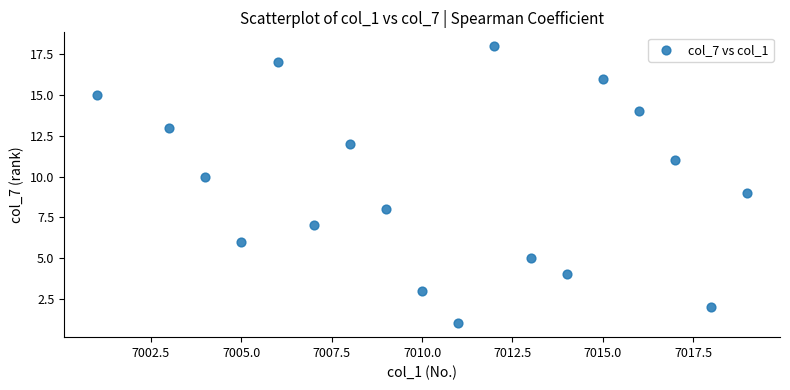

What is the range of X values (max minus min)?

18